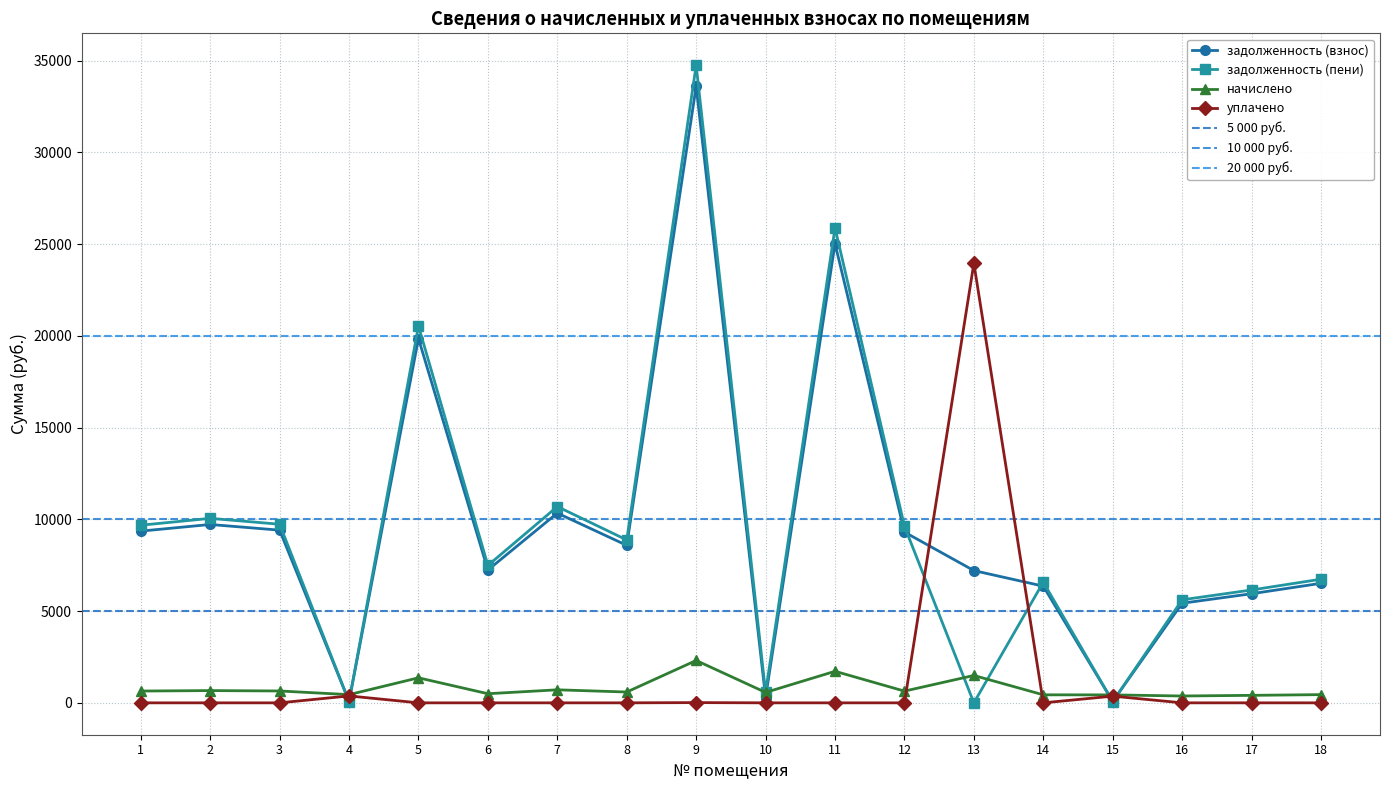

How many intersections are there between уплачено and задолженность (пени)?

6